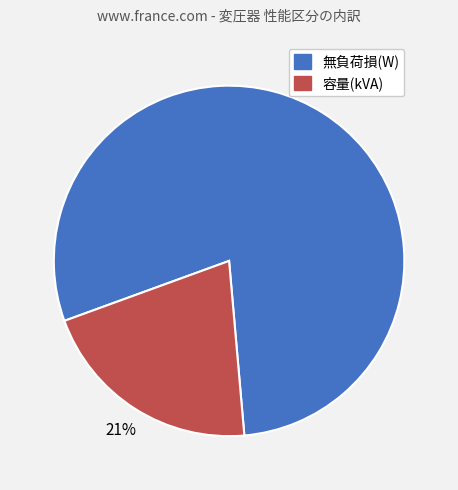

True or false: 容量(kVA) accounts for 6% of the total.

False